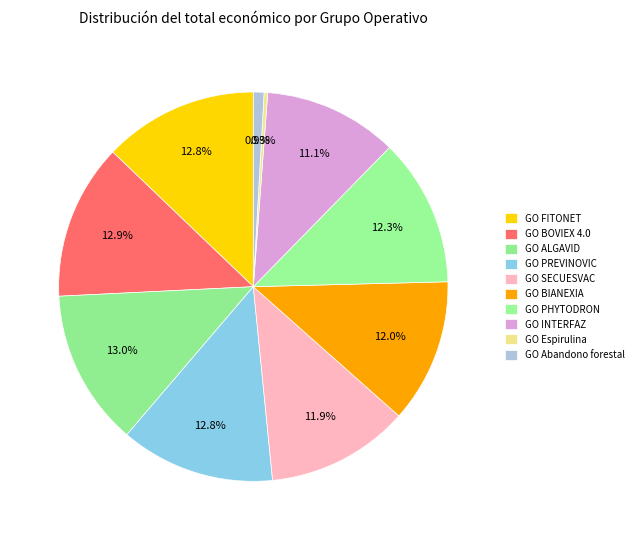

Count the number of slices in the pie.

10